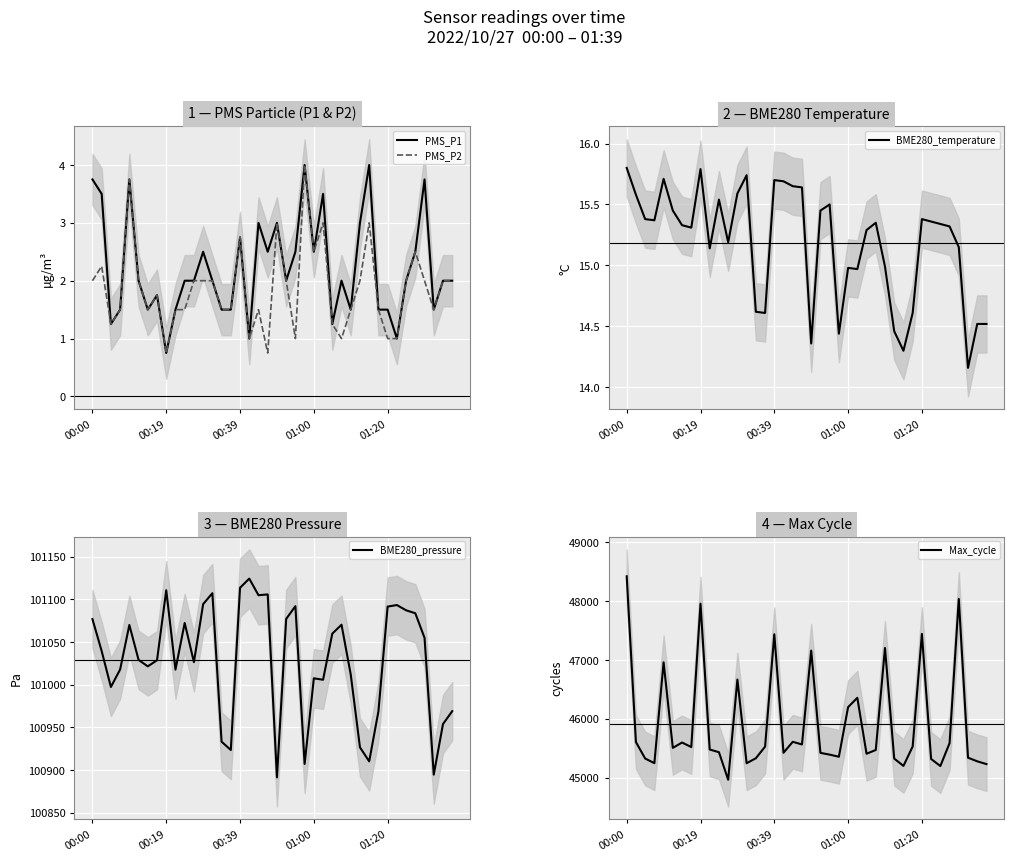

At which category does the chart reach its peak across all series?

17